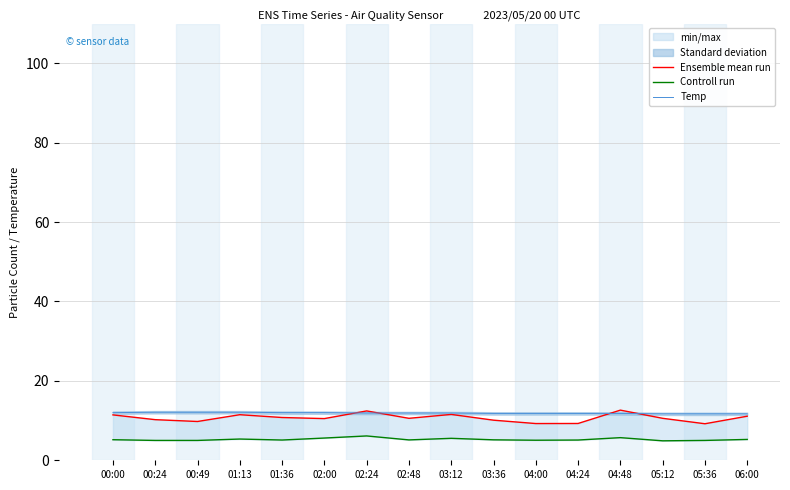

What is the value of the Ensemble mean run point at the 16th from the left?

11.1